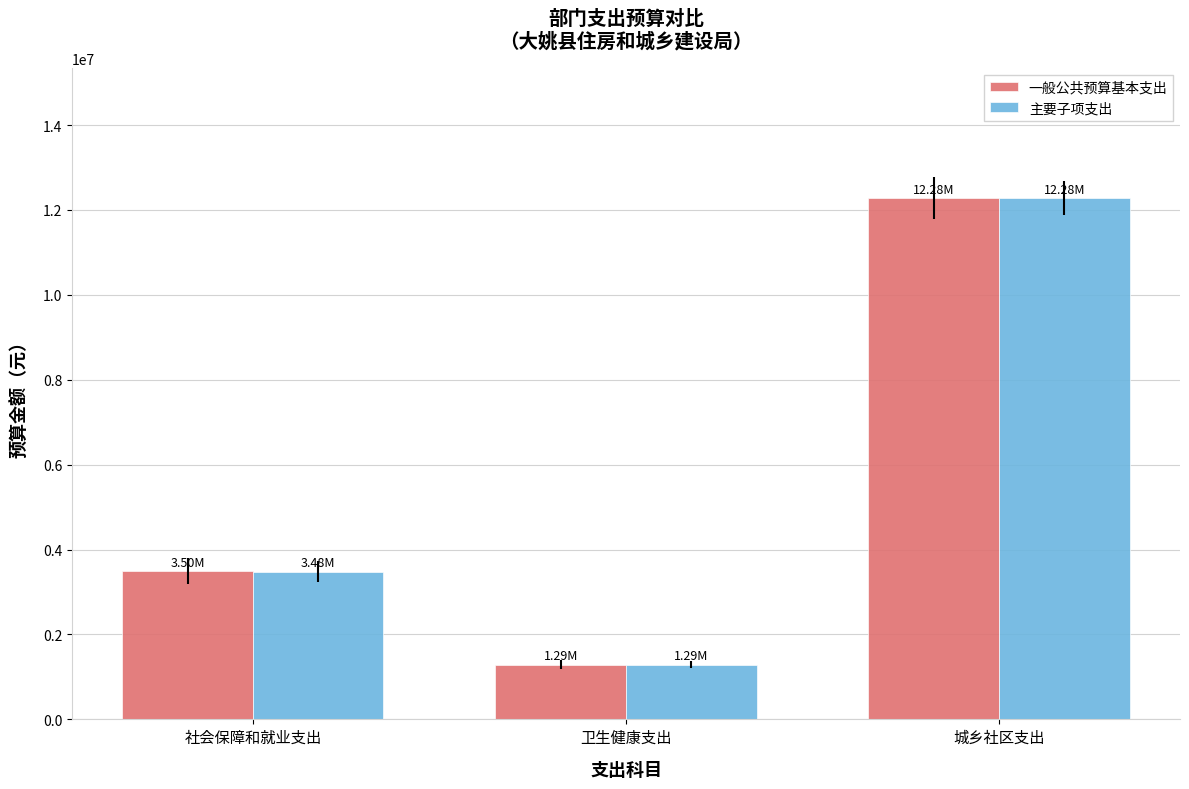

At how many categories does at least one series exceed 2647844?

2